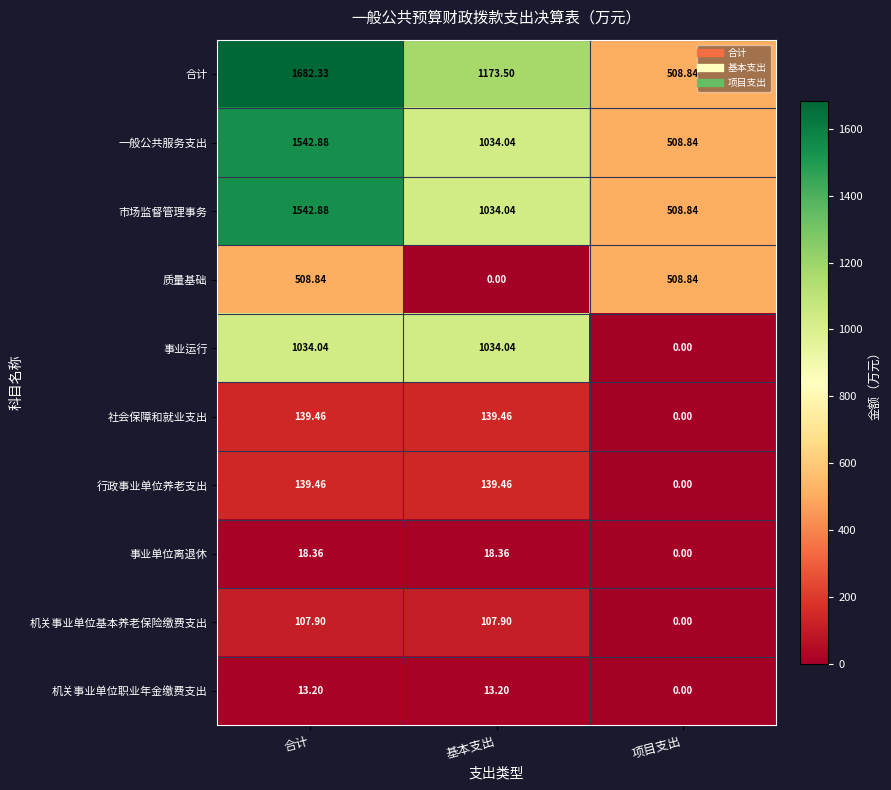

Where is 社会保障和就业支出 nearest to the value 69?

项目支出